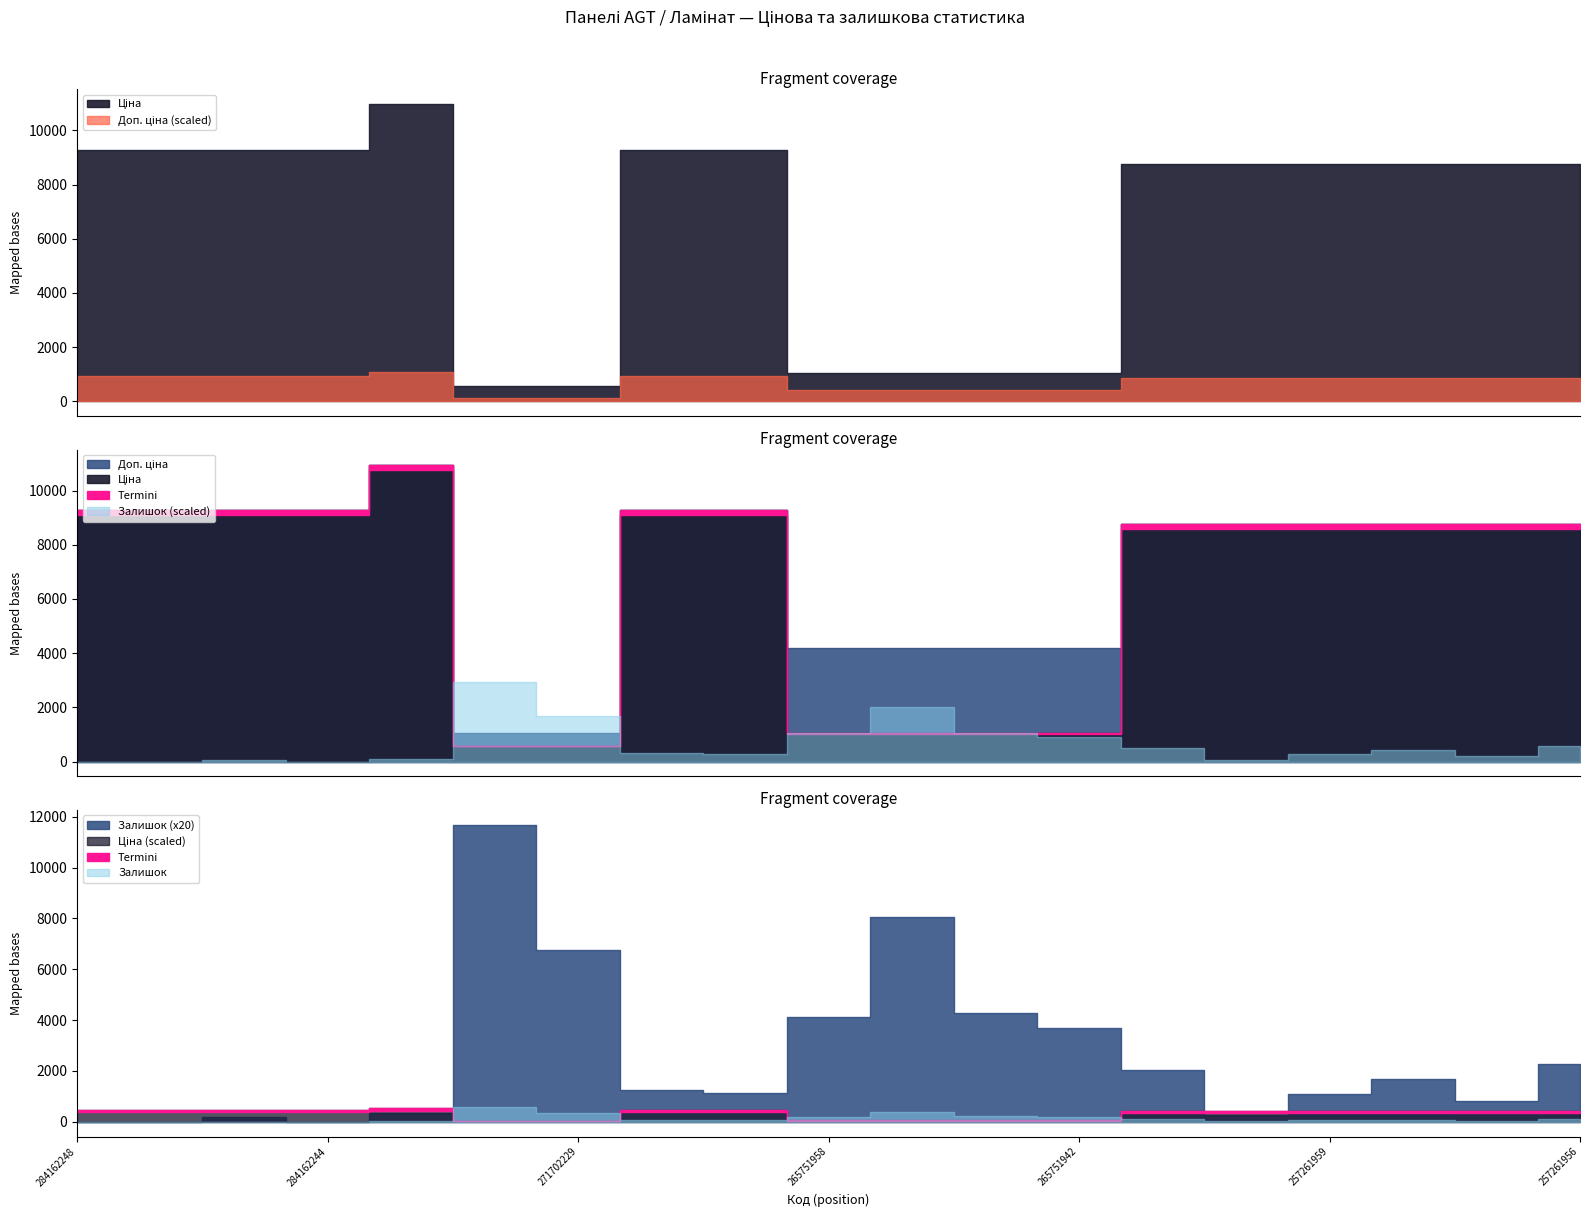

Count the number of categories in the chart.

19